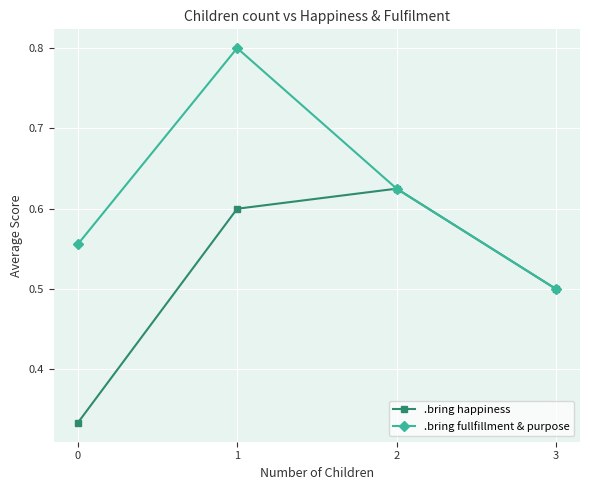

The value of .bring happiness at 2 is 0.9. True or false?

False